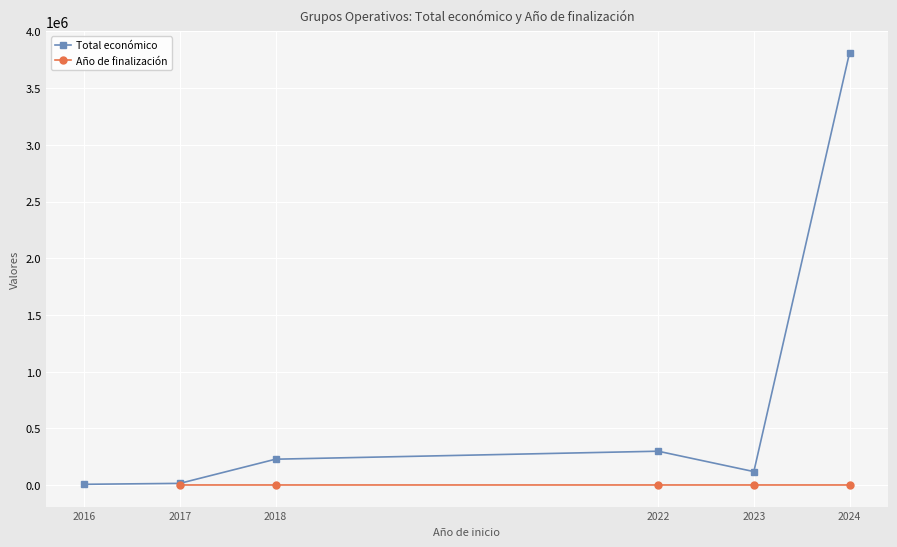

What are all the series names shown in the legend?

Total económico, Año de finalización